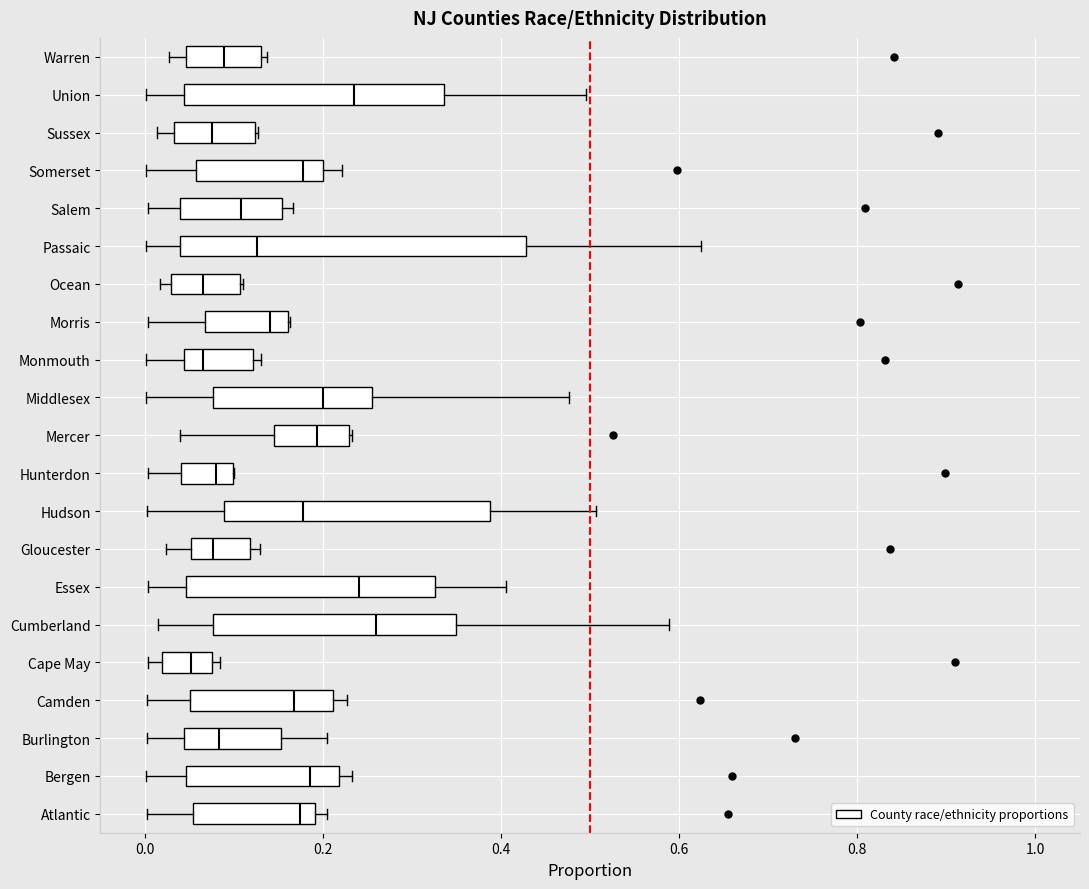

Where does the median line of the box for Hunterdon sit on the x-axis? The values are not printed on the chart, so give them approximately, as read against the axis.

0.08